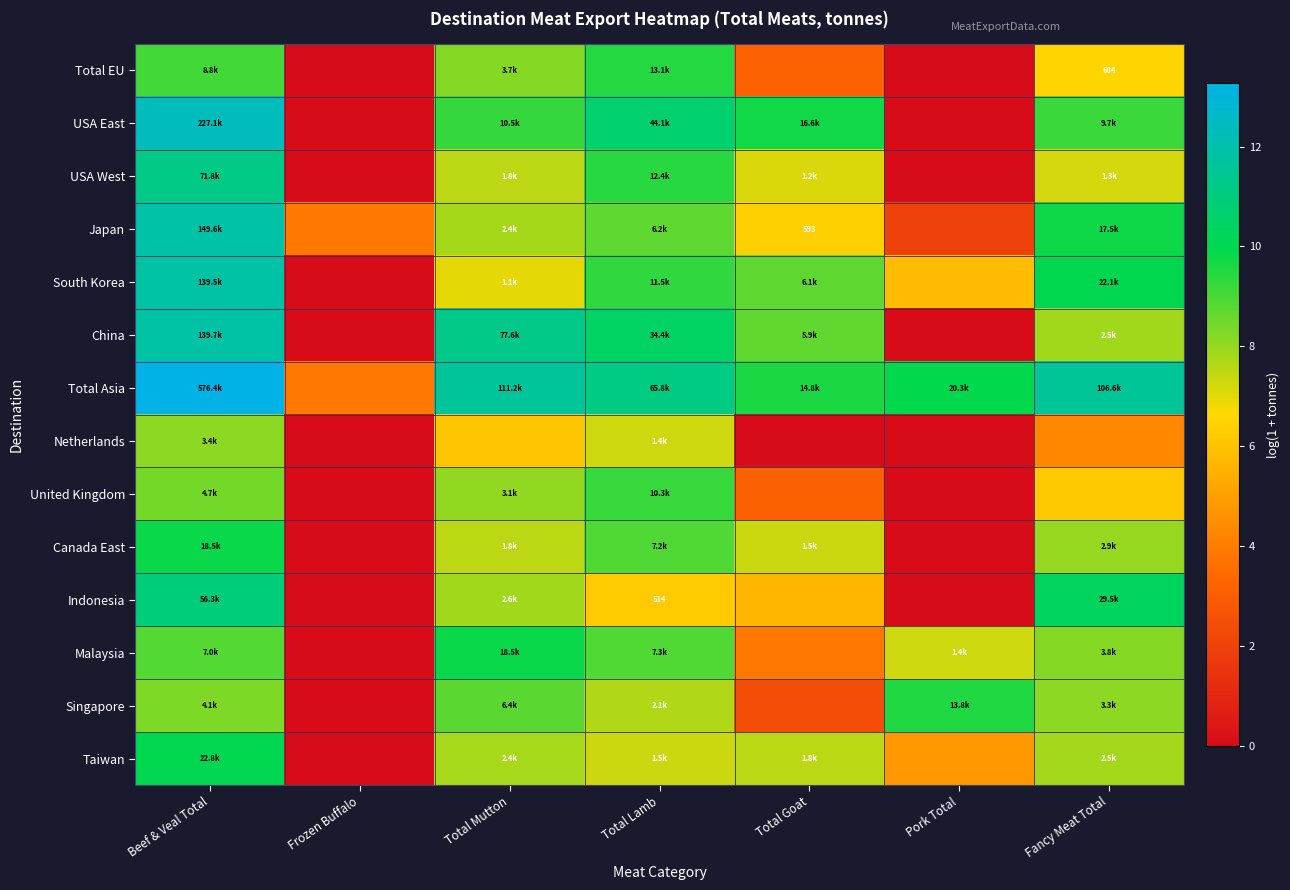

Is it true that Total Asia equals 9.9 at Pork Total?

True